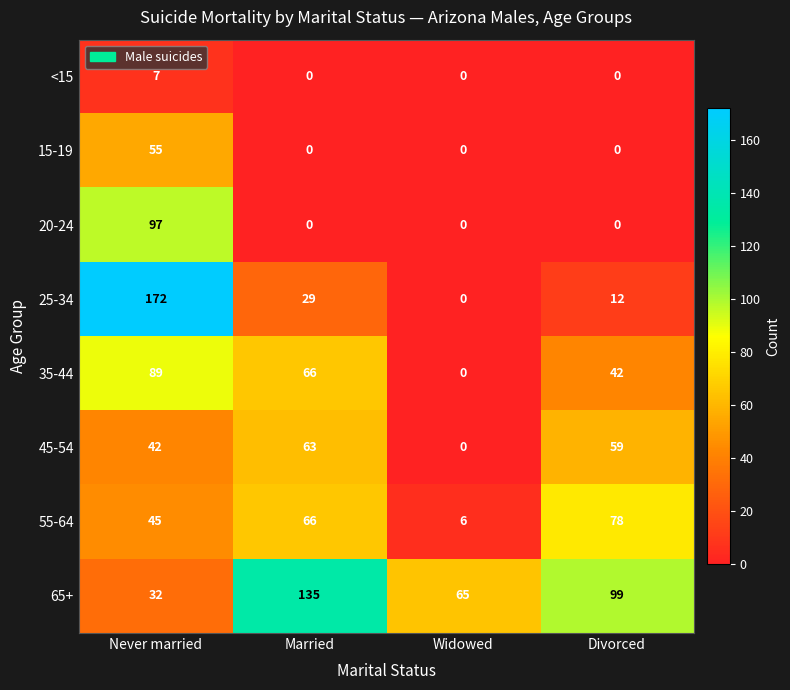

List the series in order of their peak value, lowest first.

<15, 15-19, 45-54, 55-64, 35-44, 20-24, 65+, 25-34